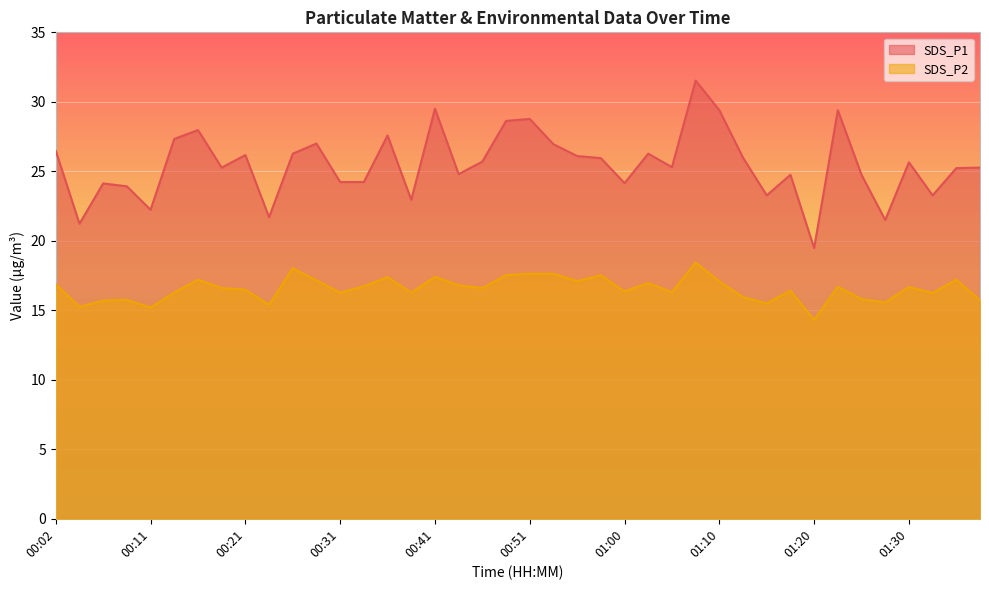

What are all the series names shown in the legend?

SDS_P1, SDS_P2